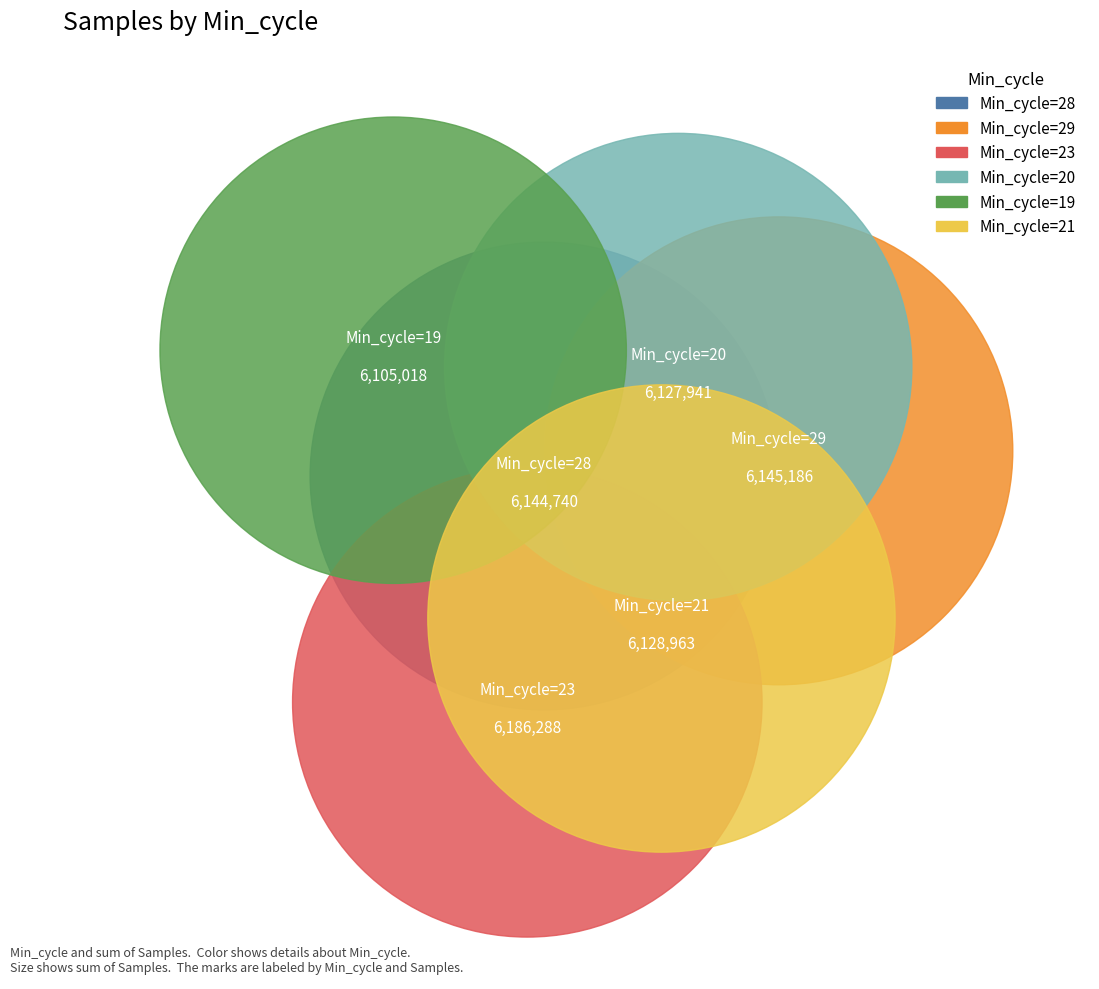

What percentage is the 19 slice, to the nearest percent?

17%